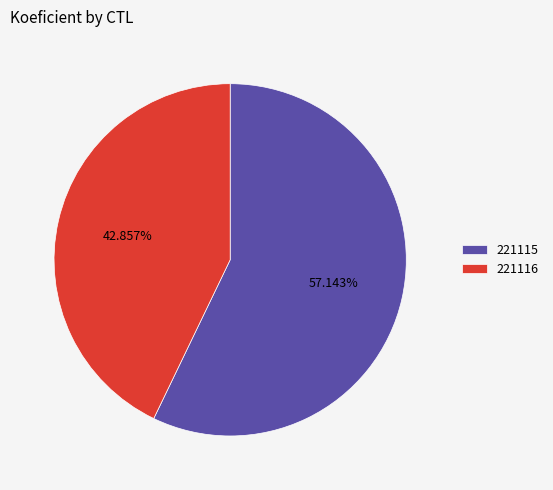

Is it true that 221115 is 67% of the pie?

False